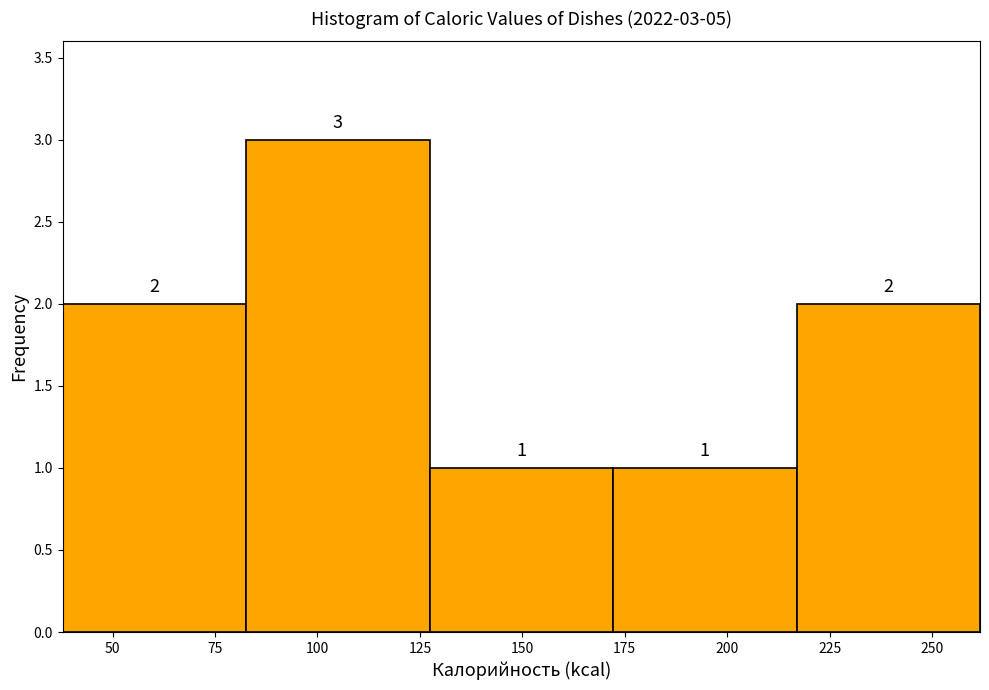

Over which range of the x-axis is the bar tallest?

85 to 125